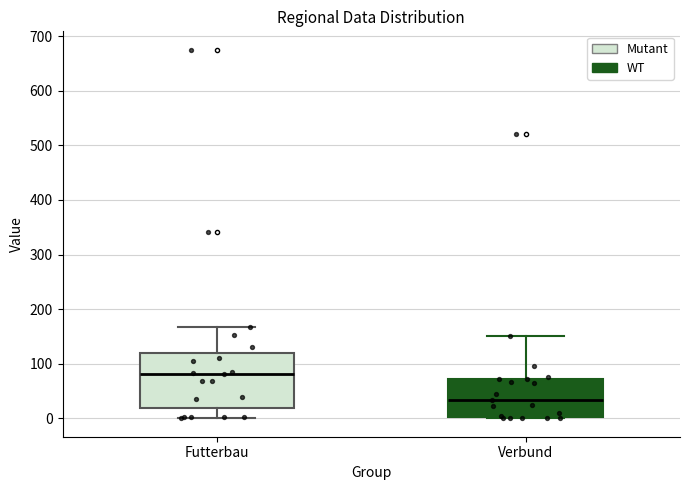

Where does the upper whisker of the box for Verbund end on the y-axis? The values are not printed on the chart, so give them approximately, as read against the axis.

150